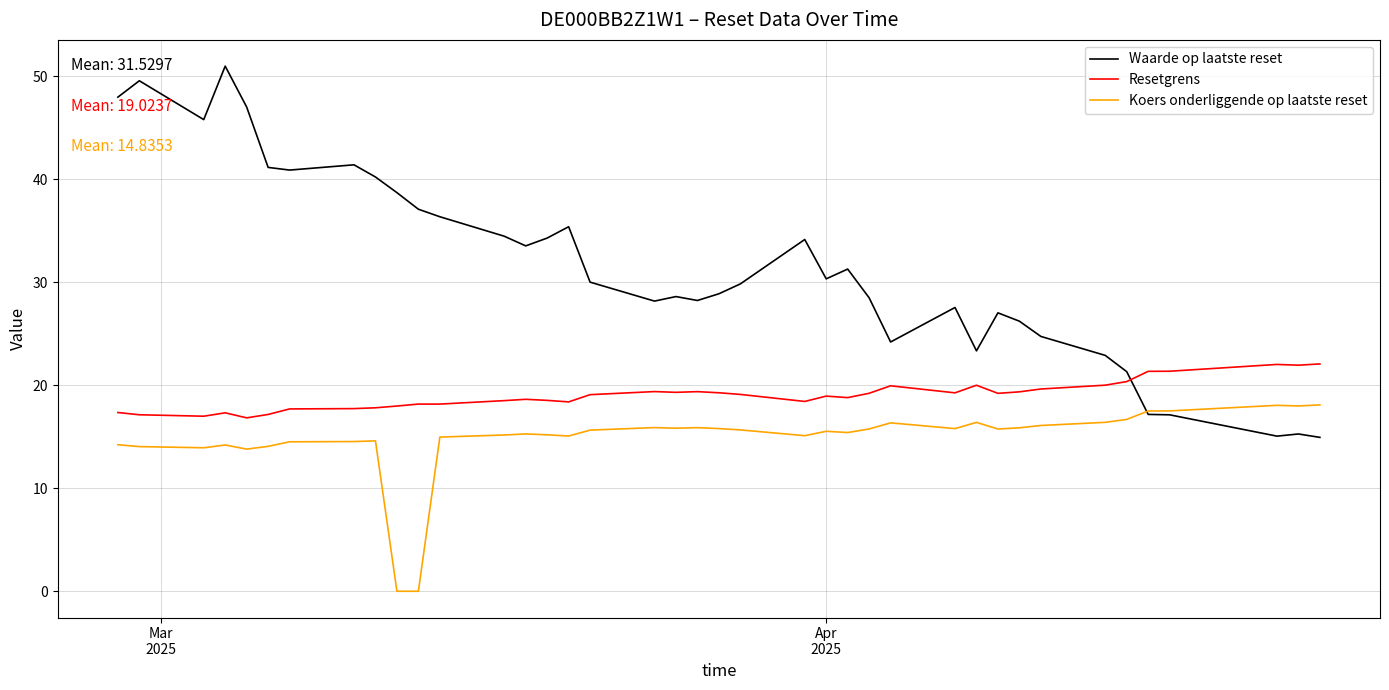

What are all the series names shown in the legend?

Waarde op laatste reset, Resetgrens, Koers onderliggende op laatste reset